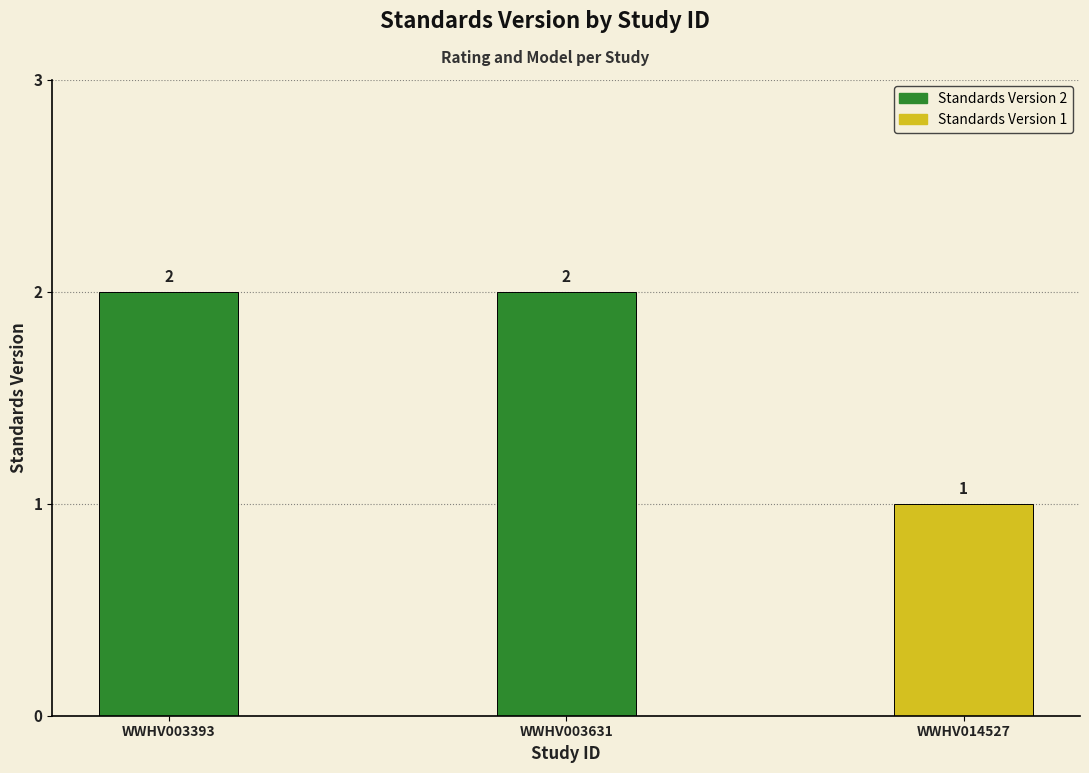

Reading right to left, list all the values displayed in this chart.

WWHV014527=1	WWHV003631=2	WWHV003393=2